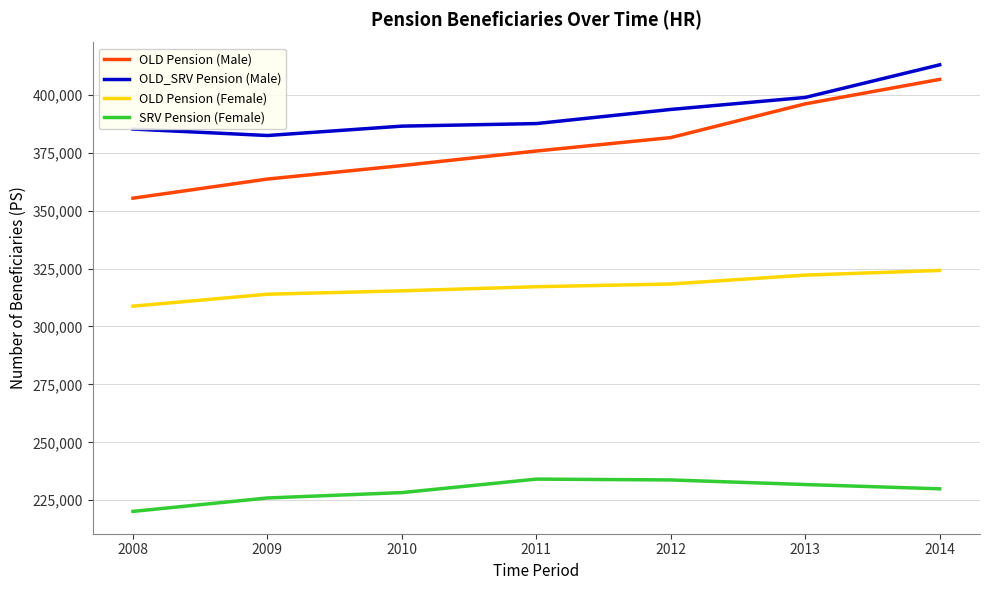

What is the difference between the maximum and minimum values in the SRV Pension (Female) series?

13930